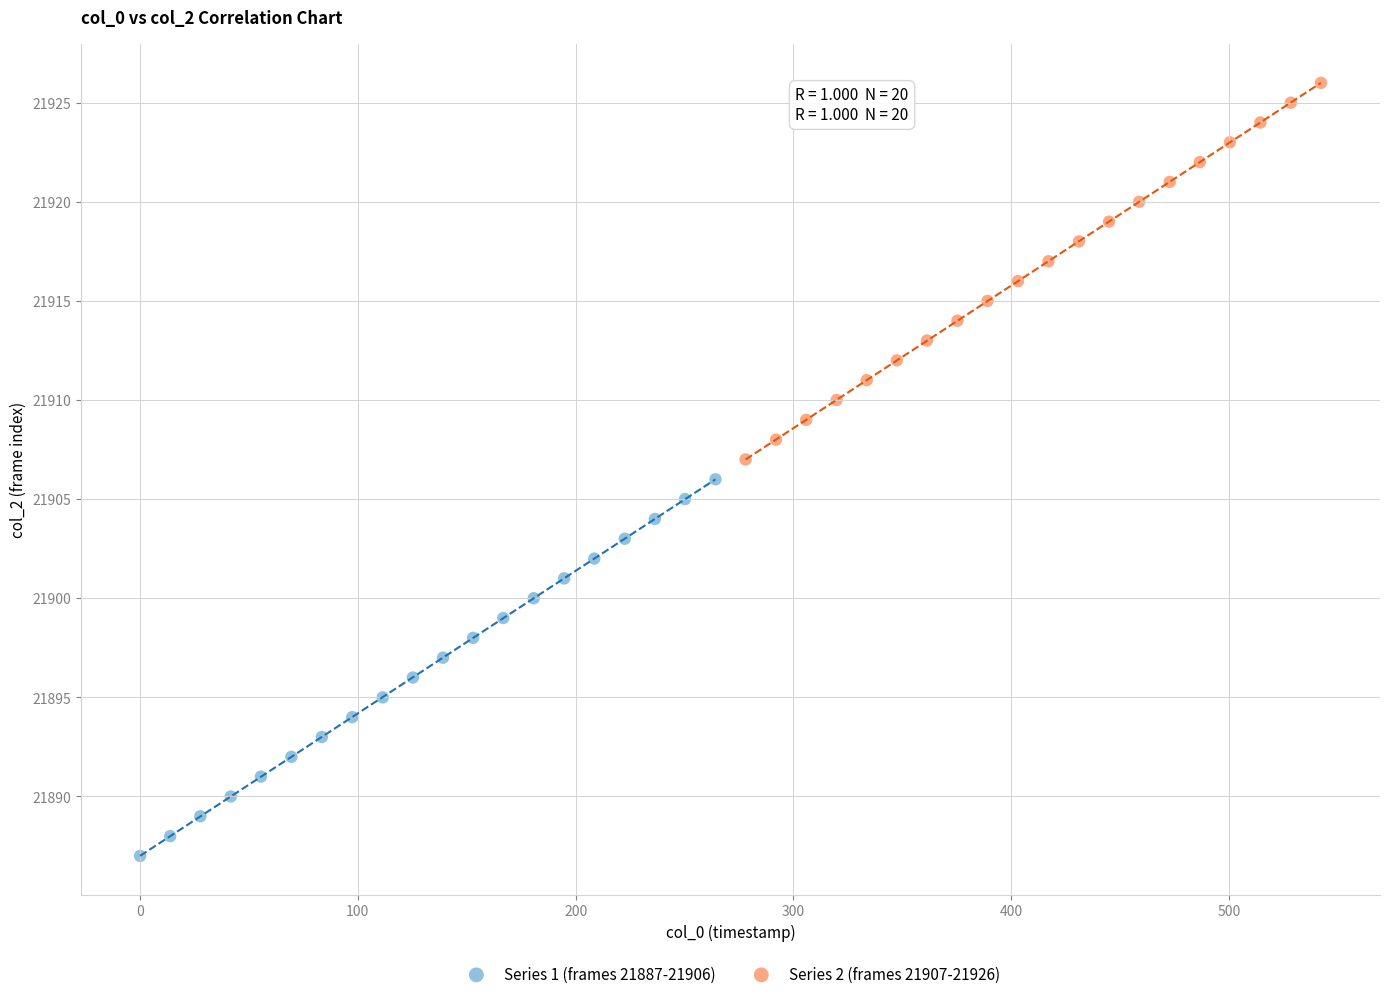

Which series contains the highest Y value?

Series 2 (frames 21907-21926)